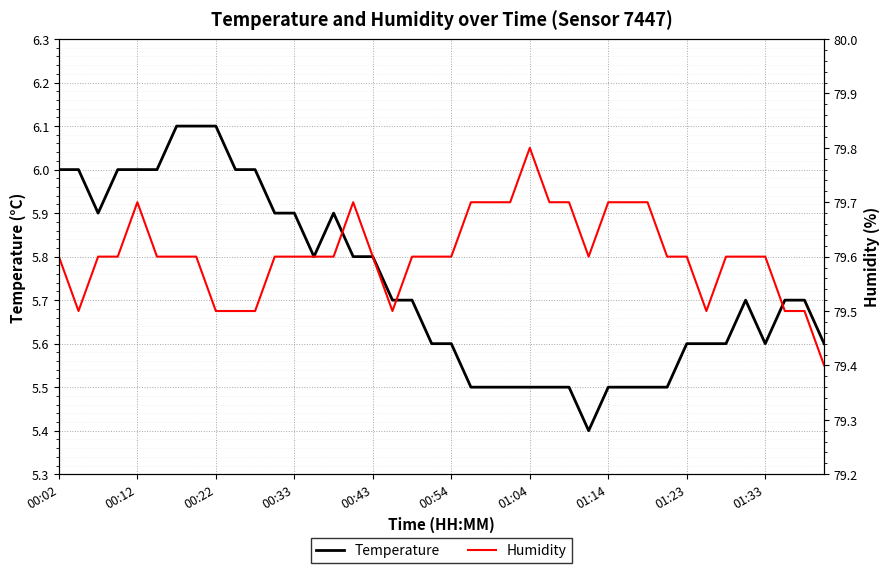

Which series has the largest total across all categories?

Humidity